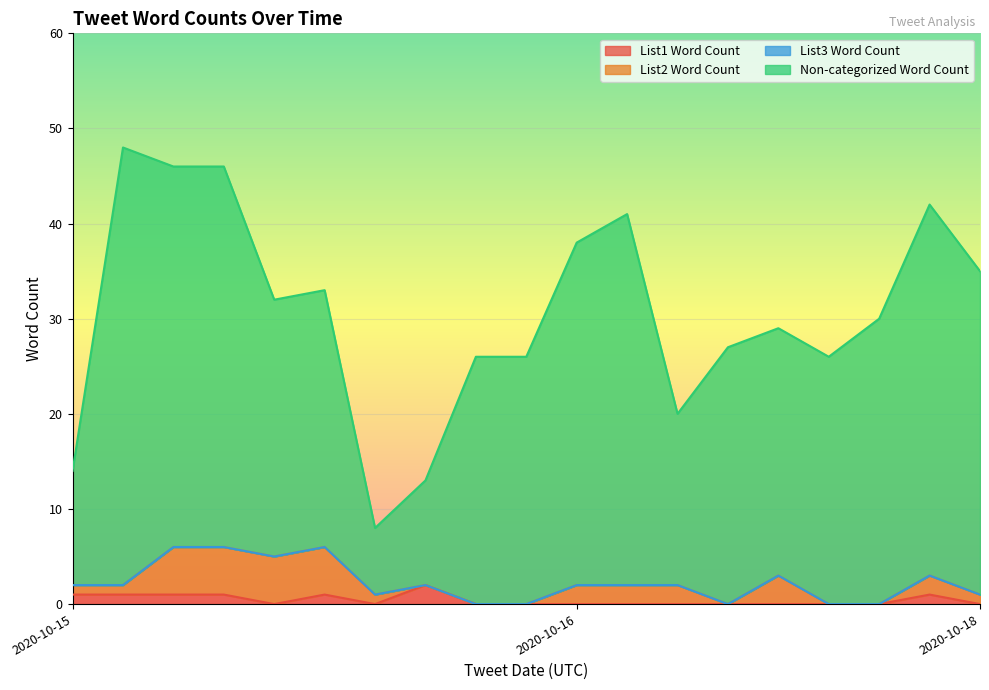

How many lines are shown in the chart?

4